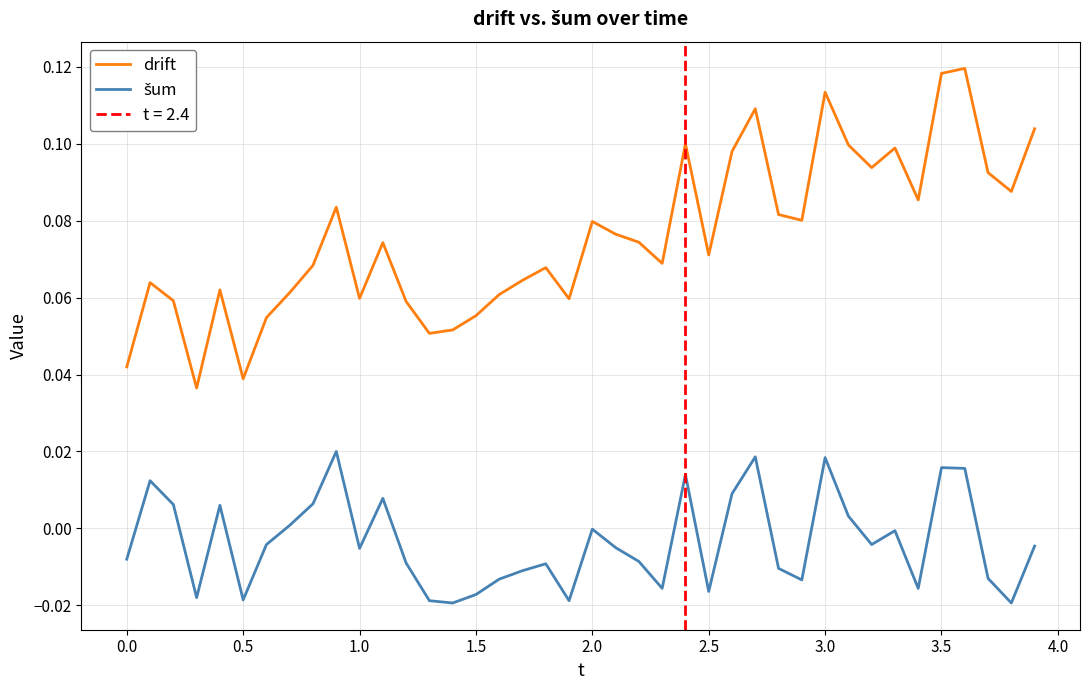

How many positive values does the šum series have?

14